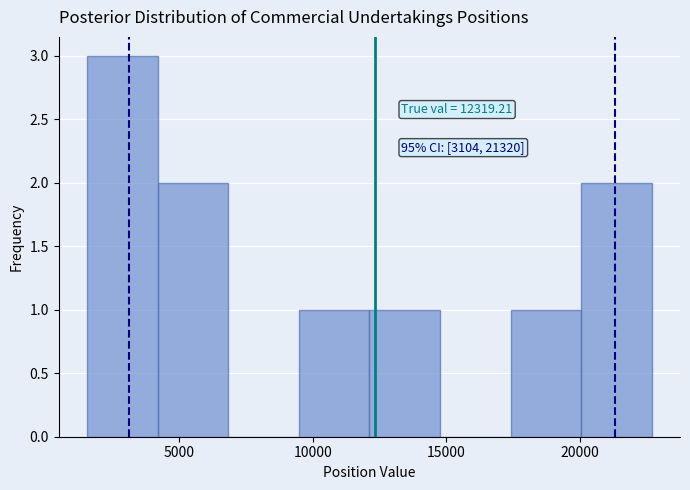

Over which range of the x-axis is the bar tallest?

1500 to 4000